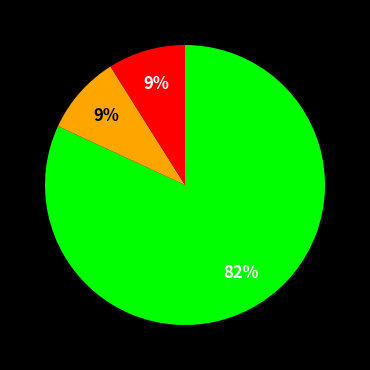

How many slices are in this pie chart?

3